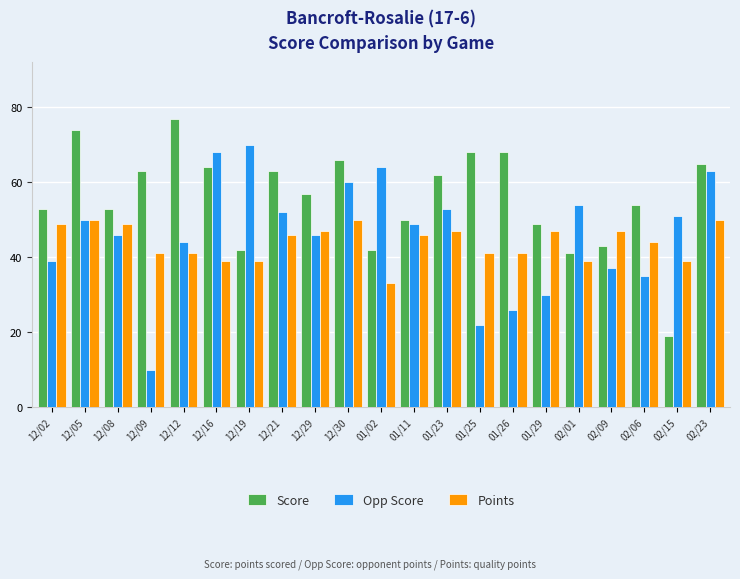

What is the difference between the highest and lowest values at 02/23?

15